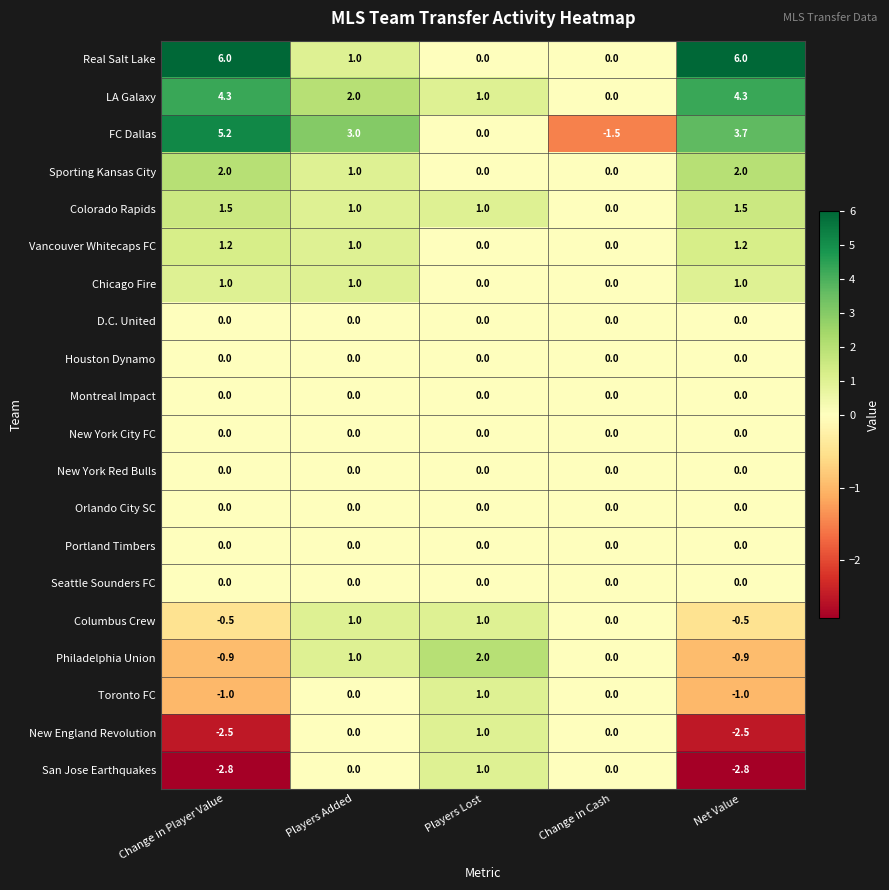

What is the greatest value displayed?

6.0